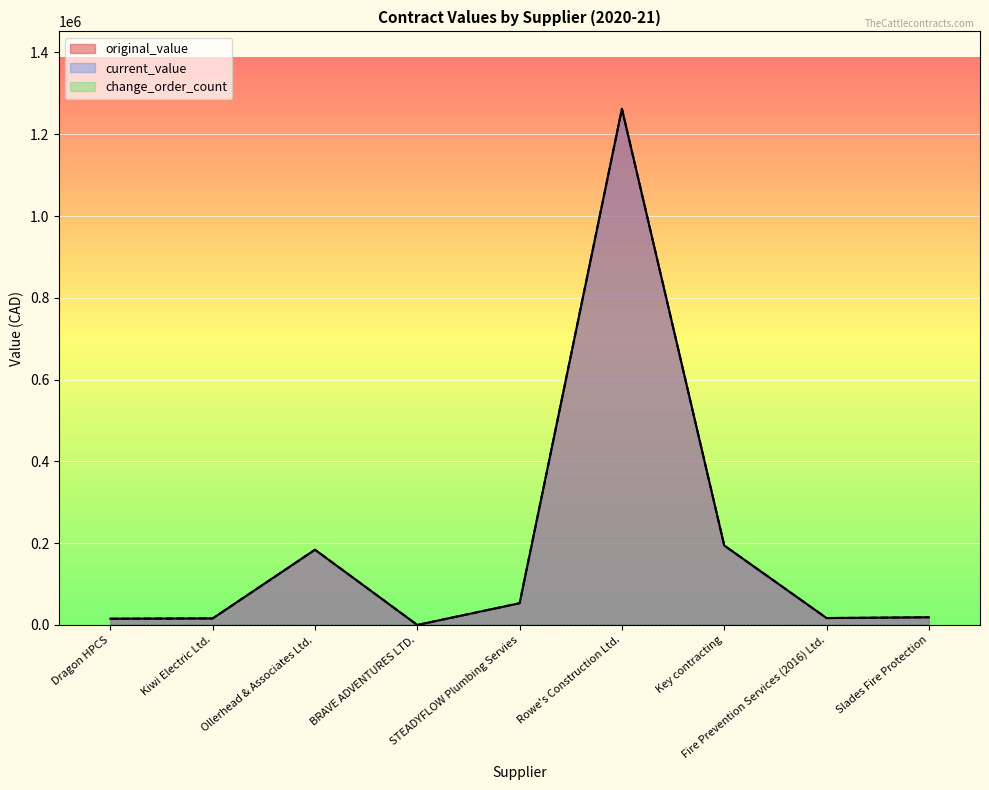

The value of current_value at BRAVE ADVENTURES LTD. is 0.0. True or false?

True